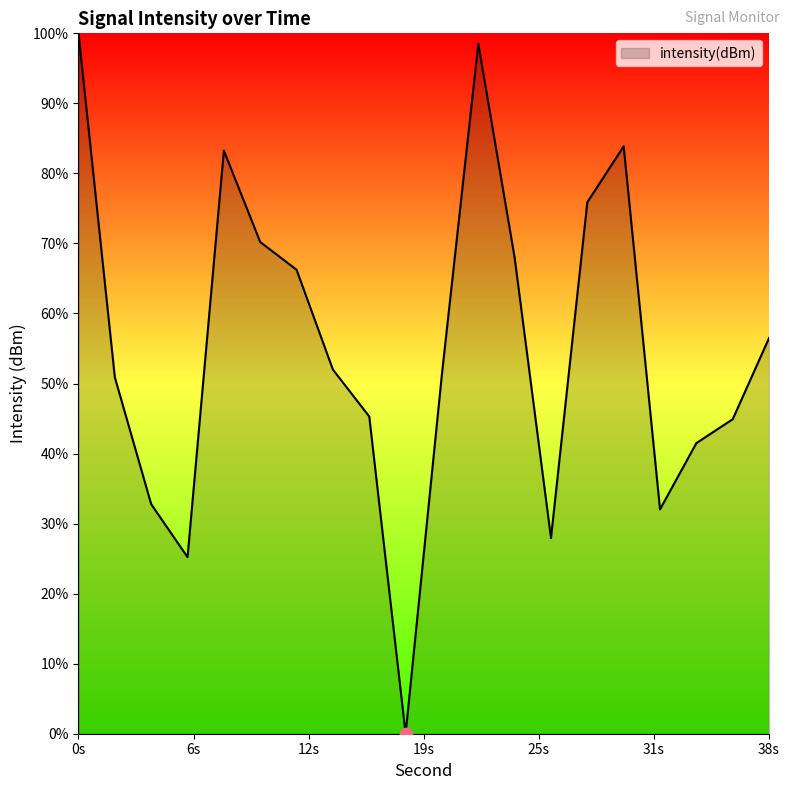

Does the chart have visible grid lines?

No